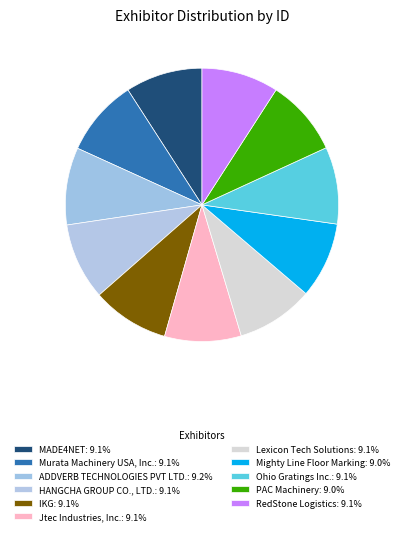

What percentage is the MADE4NET slice, to the nearest percent?

9%